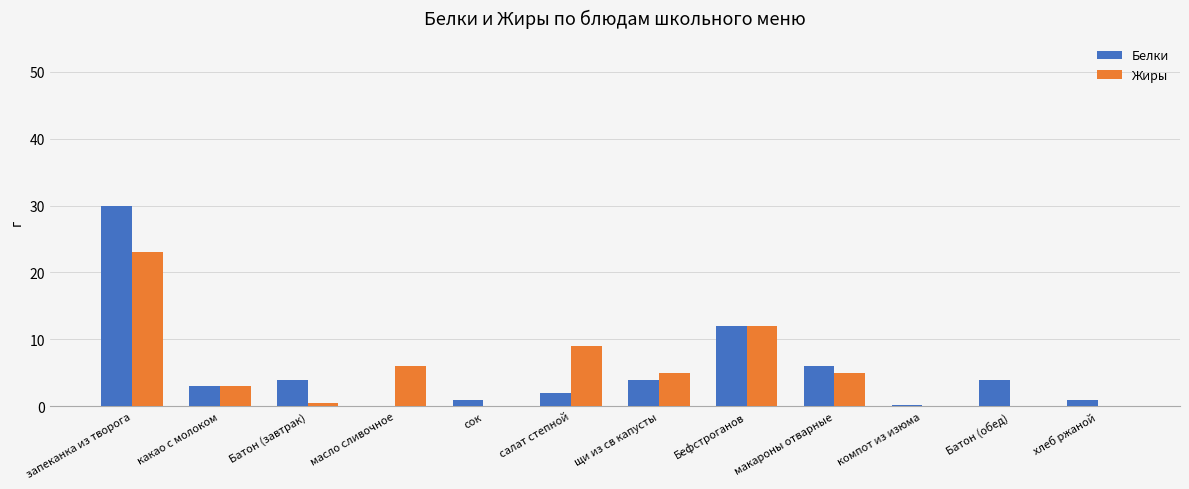

At which label does Жиры first exceed 5?

запеканка из творога